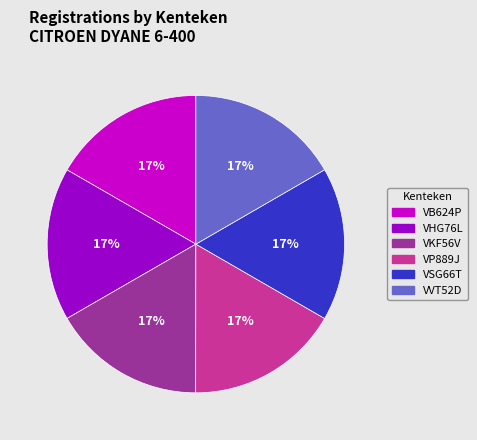

Does VP889J represent more than half of the total?

No